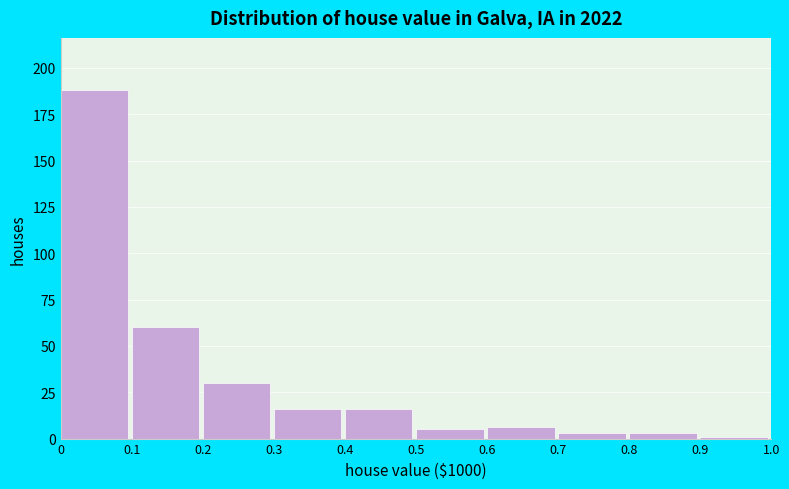

Over which range of the x-axis is the bar tallest?

0 to 0.1